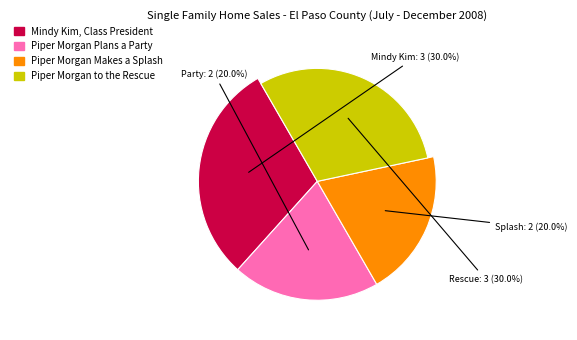

What portion of the pie excludes Mindy Kim, Class President?

70.0%